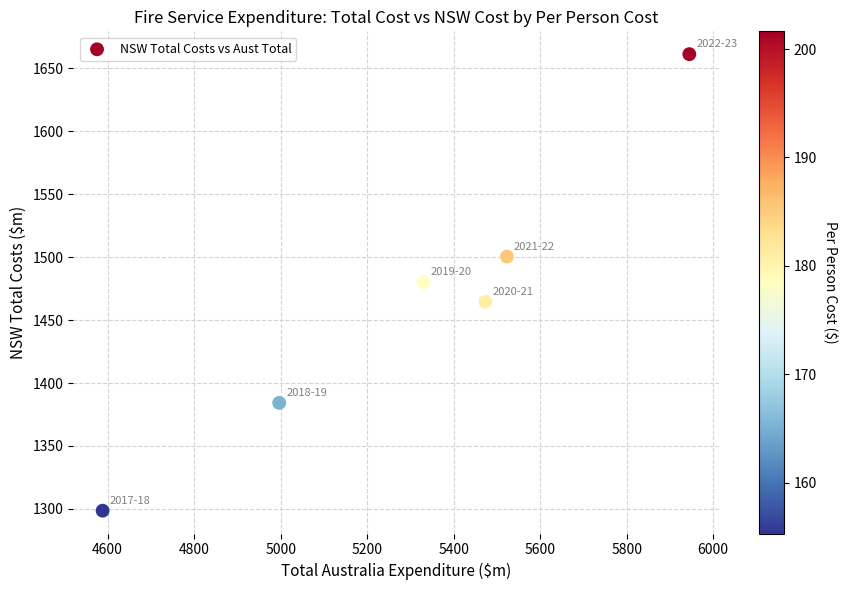

What is the range of Y values (max minus min)?

362.6